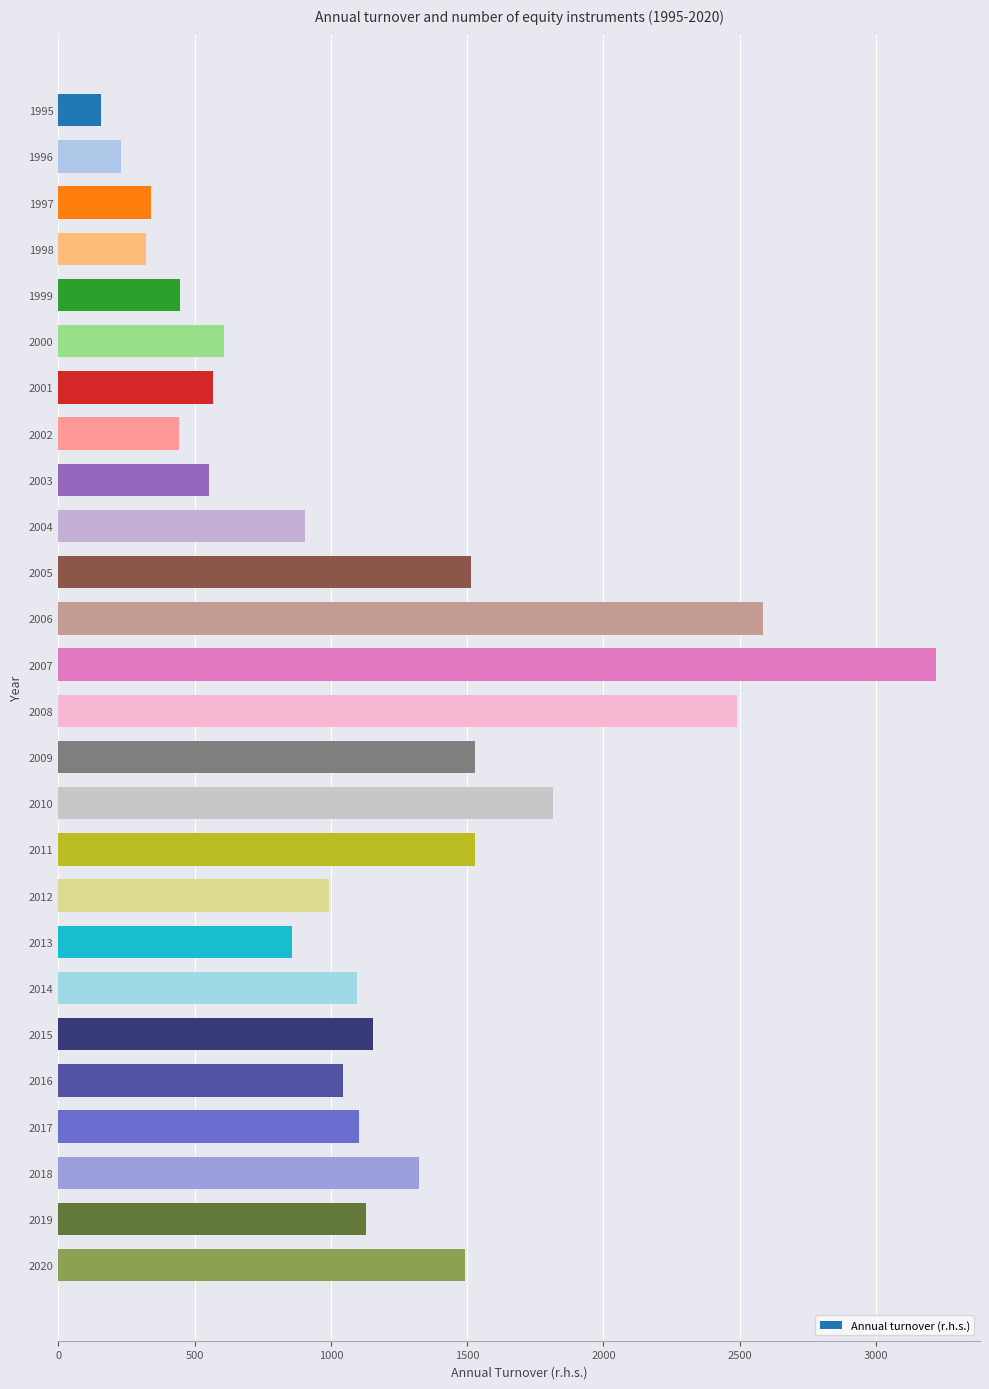

Does the chart contain stacked bars?

No